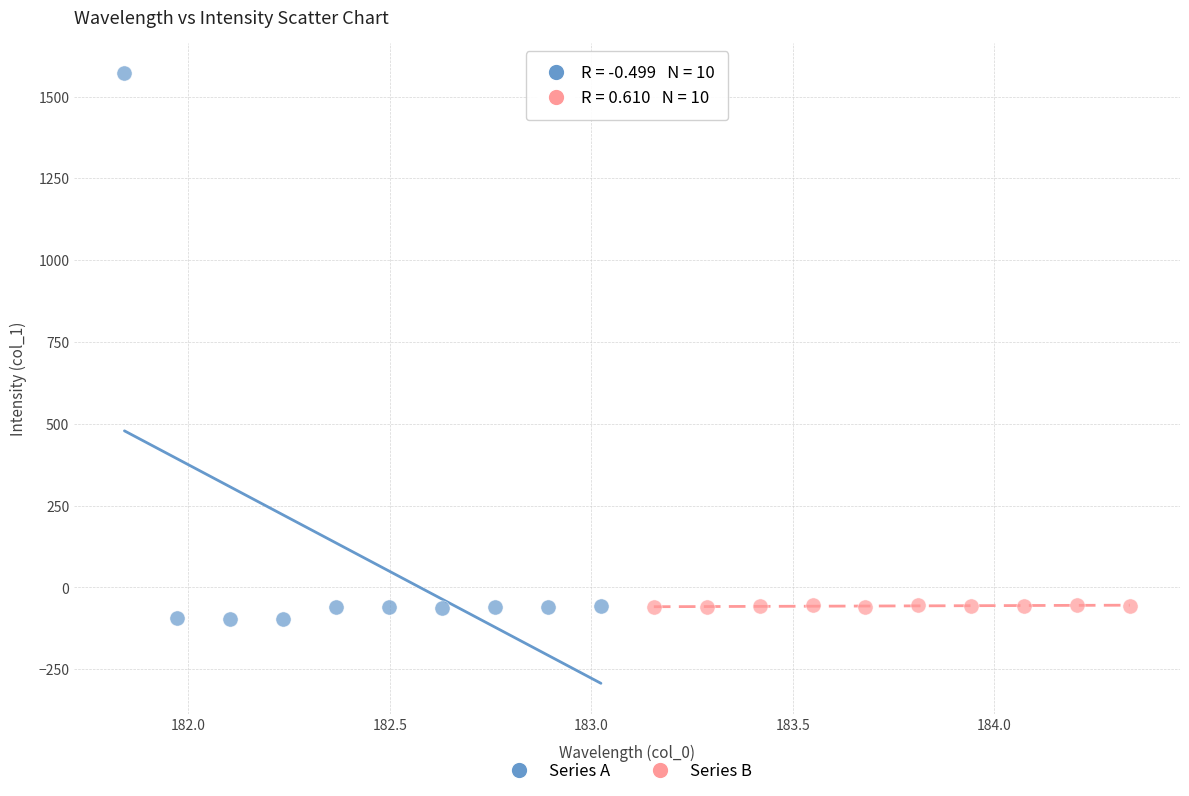

What are all the series names shown in the legend?

Series A, Series B